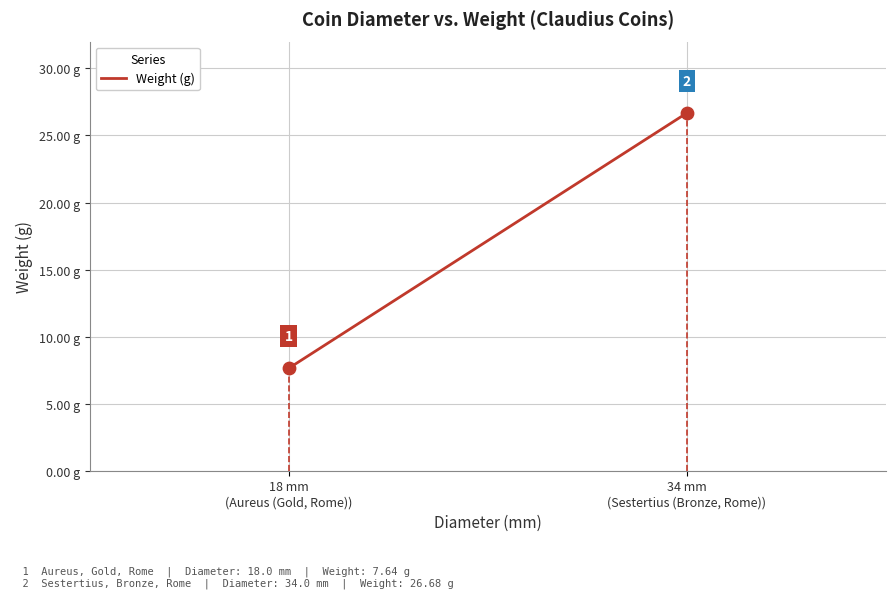

What Y value in the scatter plot is closest to 17?

7.6